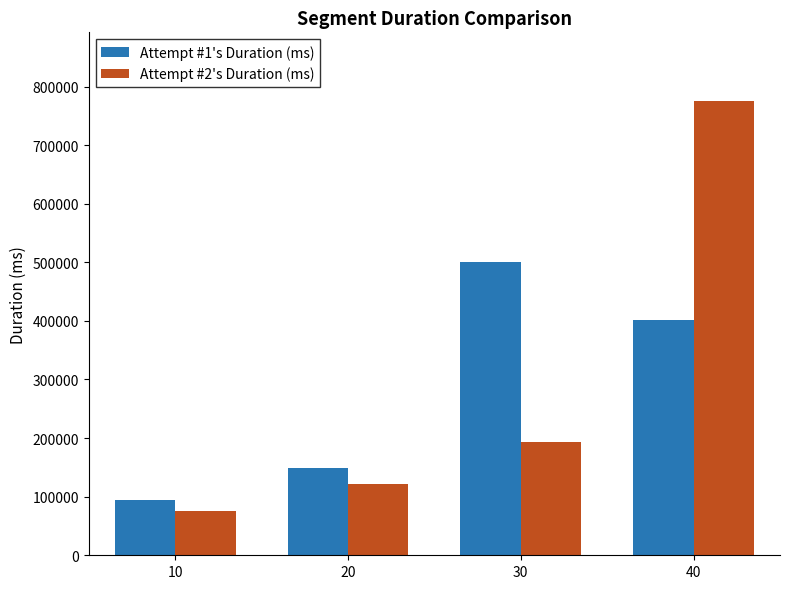

Does the chart contain stacked bars?

No